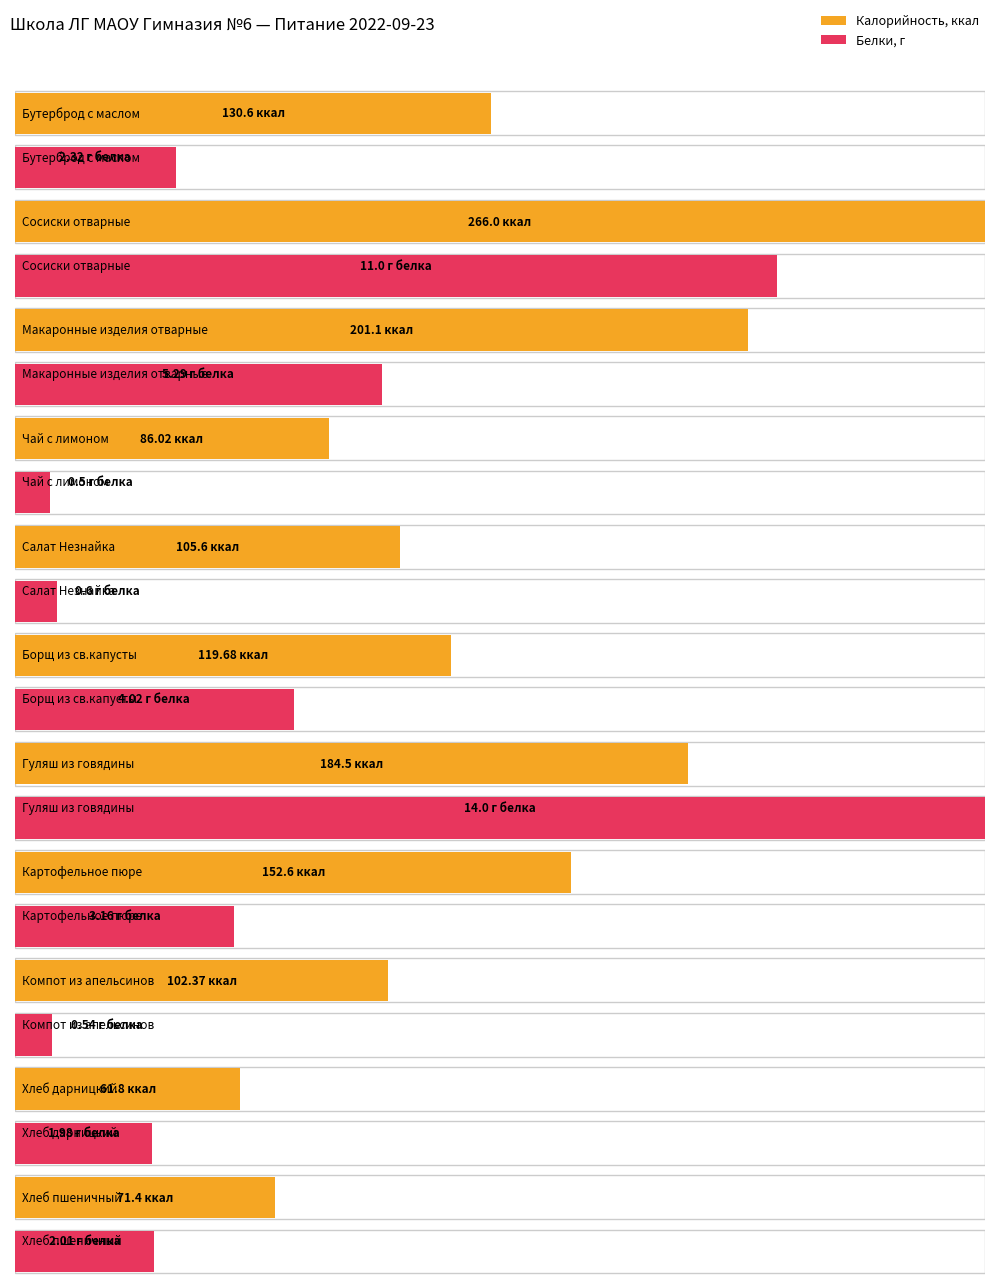

What is the label of the 7th bar from the right?

Салат Незнайка